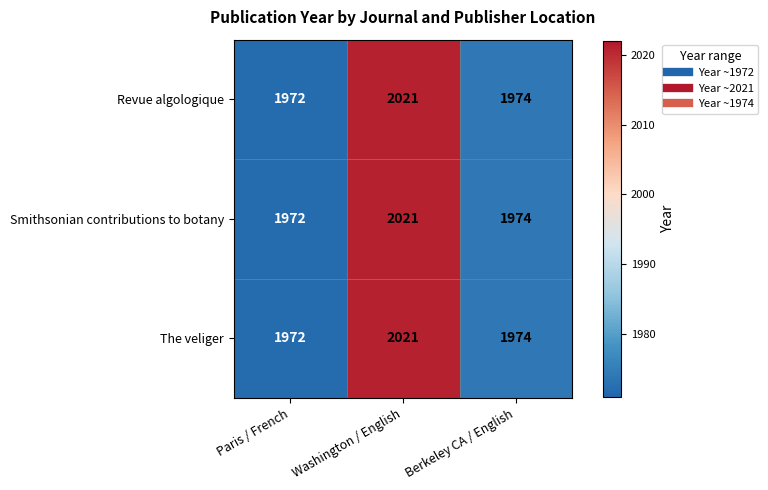

What is the approximate value of Revue algologique at Washington / English, to the nearest 5?

2020